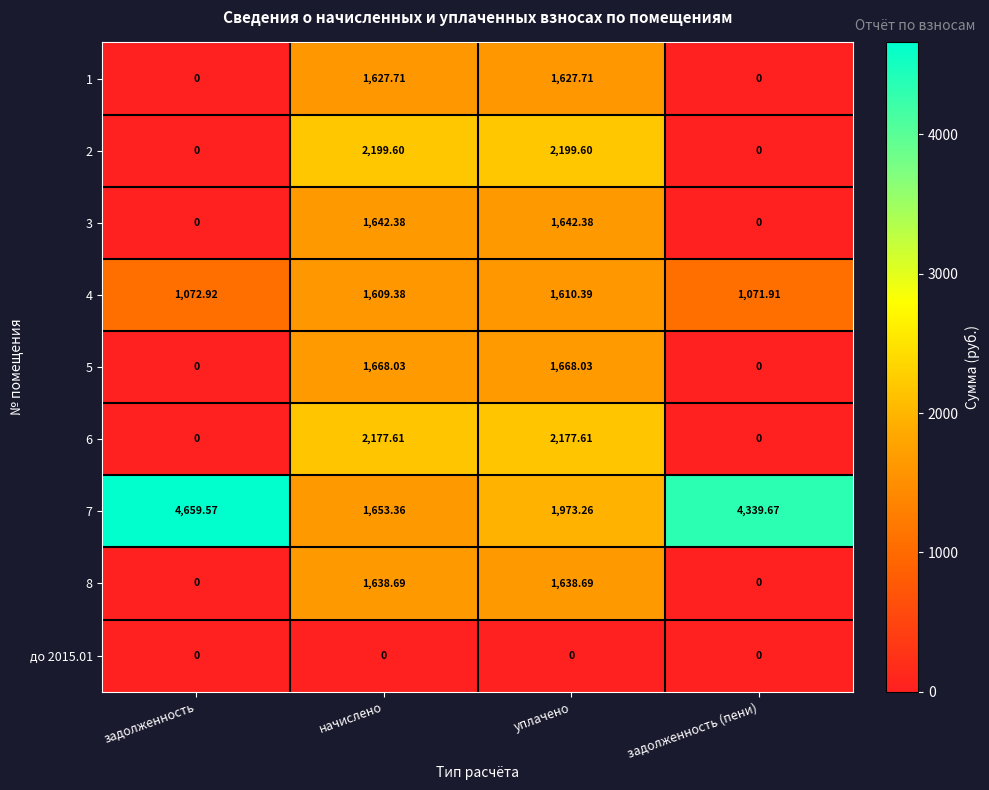

What is the spread (max minus min) of values at уплачено?

2199.6